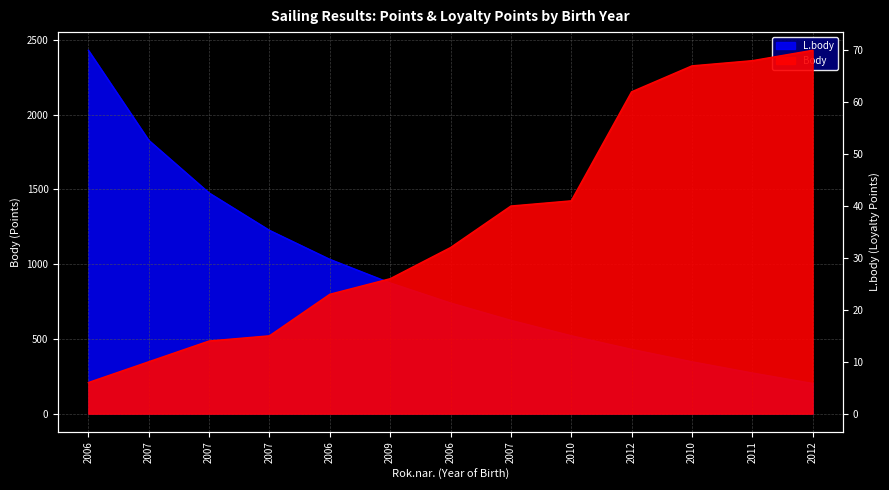

Which series changed the most between 2010 and 2010?

L.body